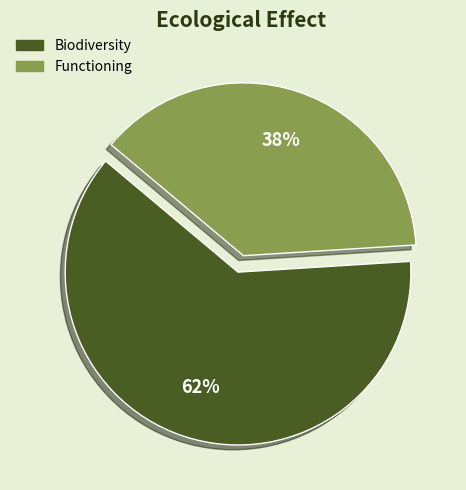

How many slices are in this pie chart?

2